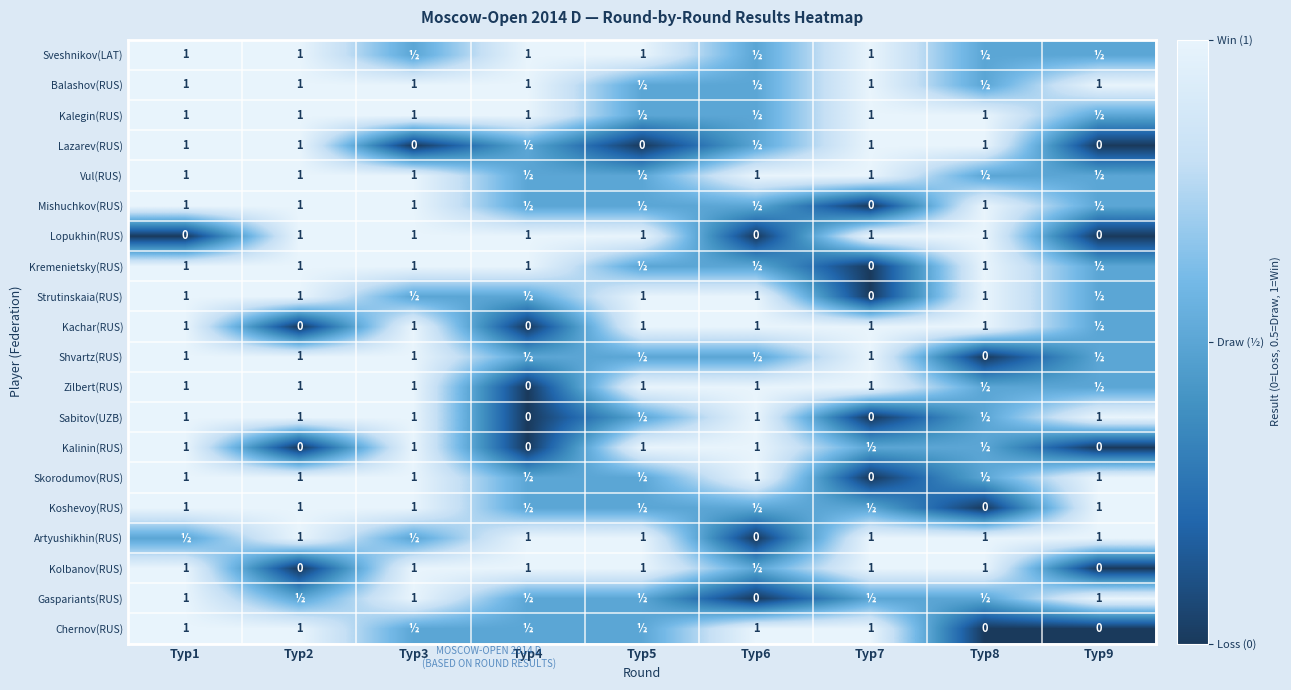

Is it true that Gaspariants(RUS) equals 1.0 at Тур1?

True